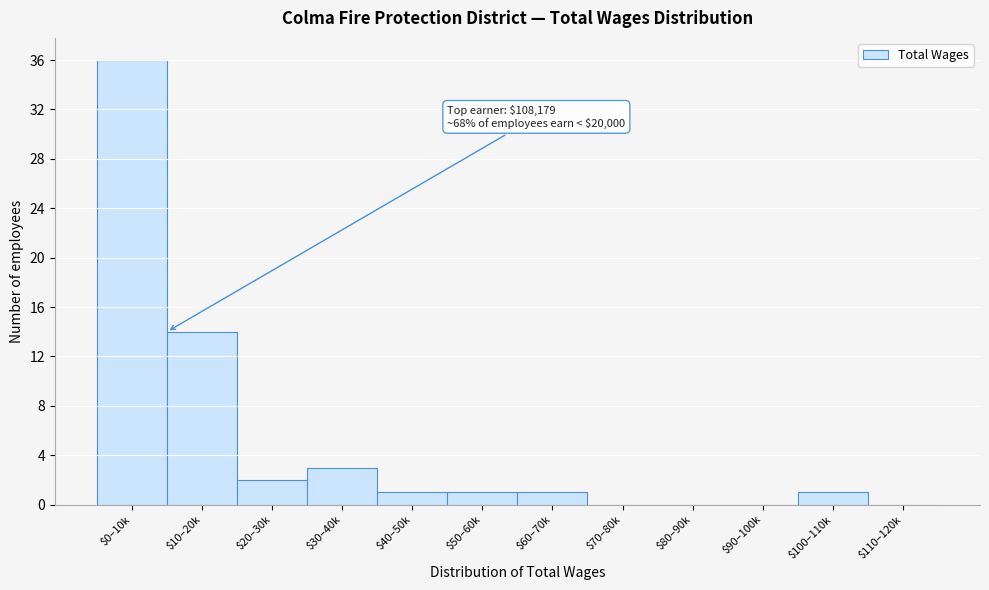

What is the greatest value displayed?

36